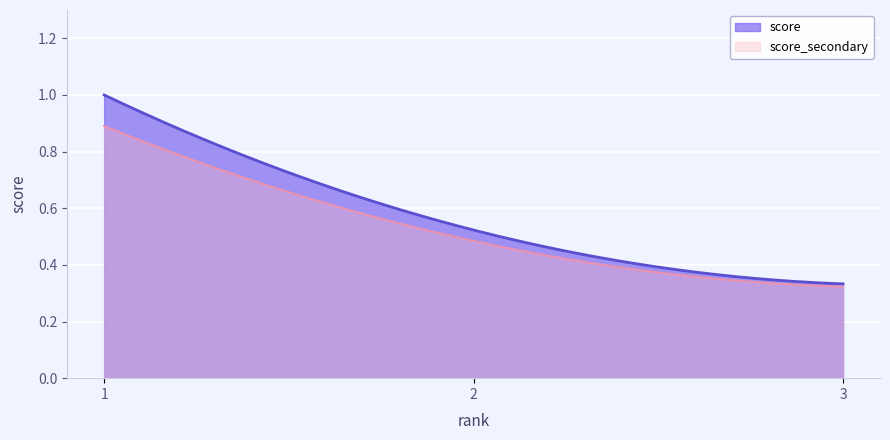

What is the difference between the maximum and minimum values?

0.7